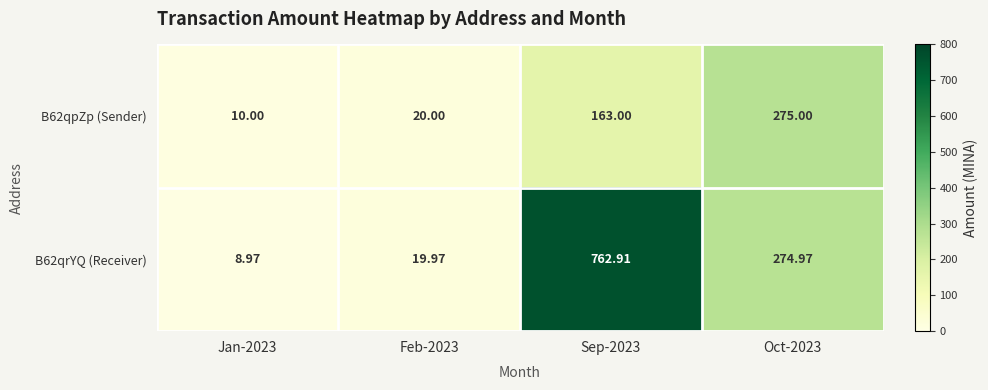

Rank the series at Feb-2023 from highest to lowest value.

B62qpZp (Sender), B62qrYQ (Receiver)